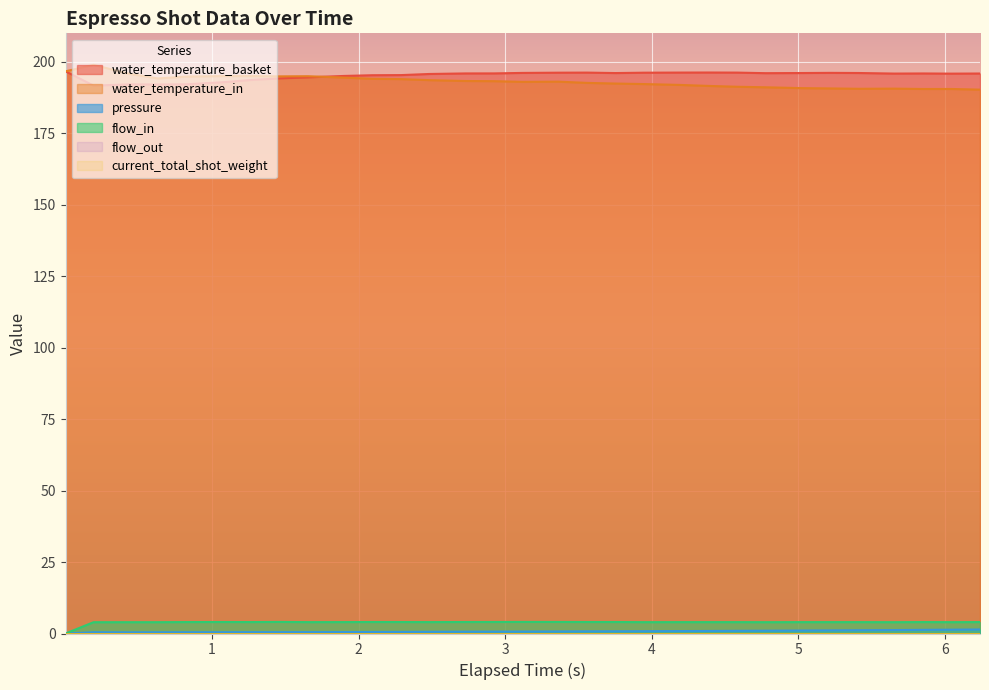

At which category is the sum across all series the highest?

1